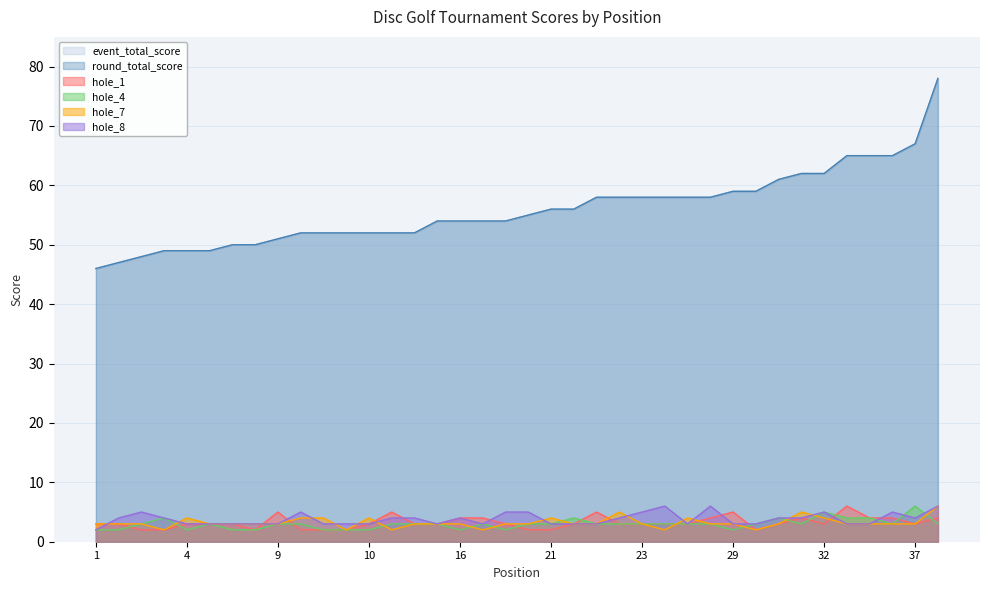

What are all the series names shown in the legend?

event_total_score, round_total_score, hole_1, hole_4, hole_7, hole_8